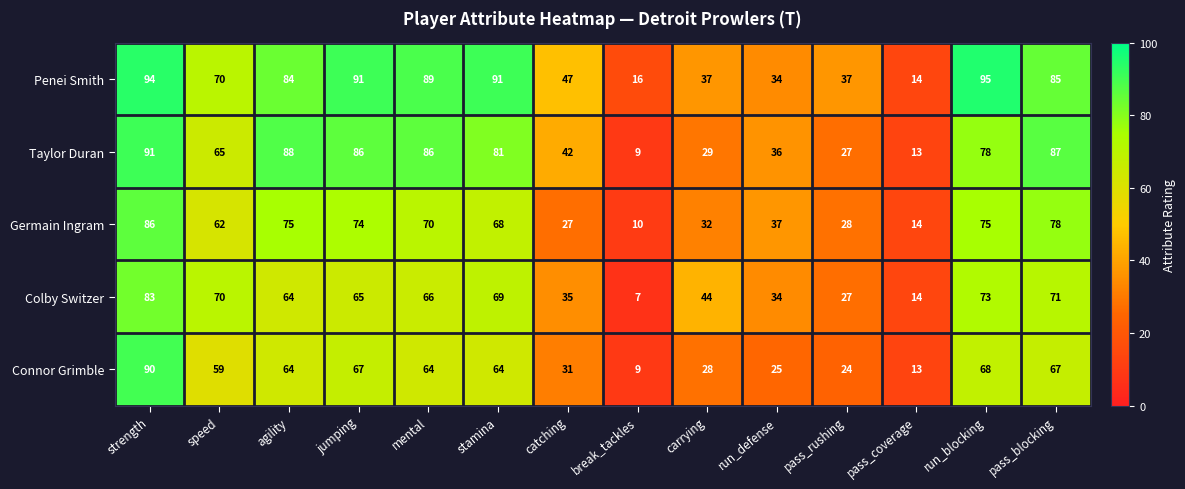

List the series in order of their peak value, highest first.

Penei Smith, Taylor Duran, Connor Grimble, Germain Ingram, Colby Switzer